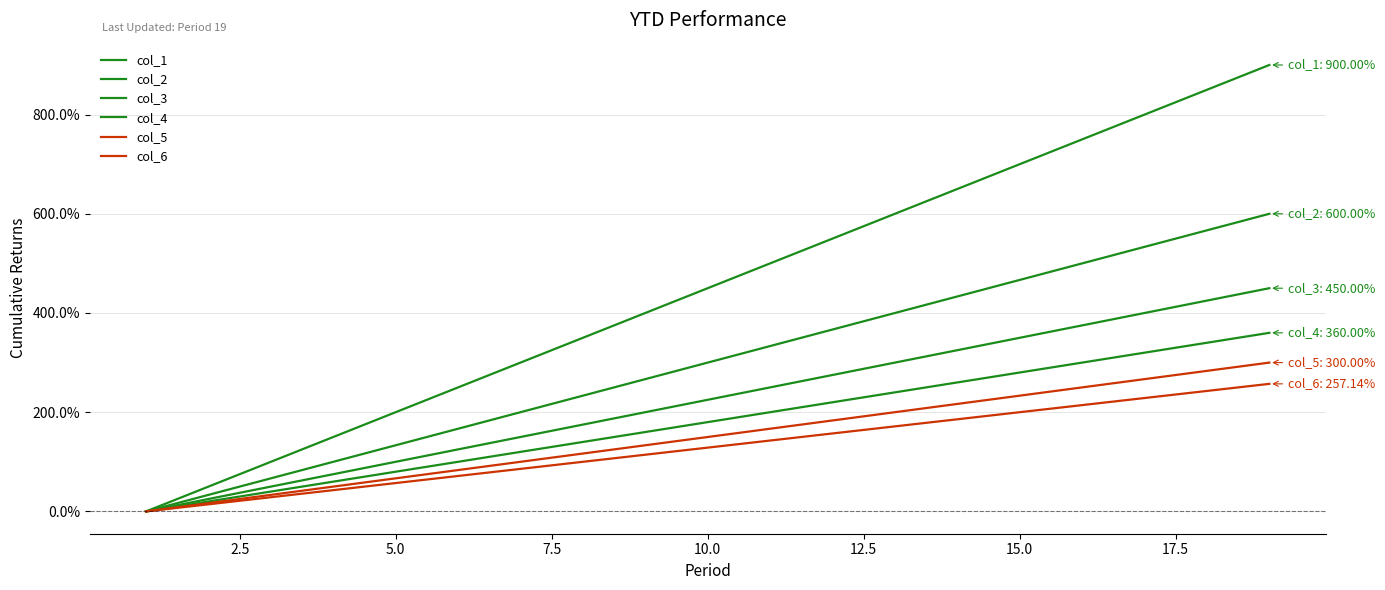

How many positive values does the col_5 series have?

18